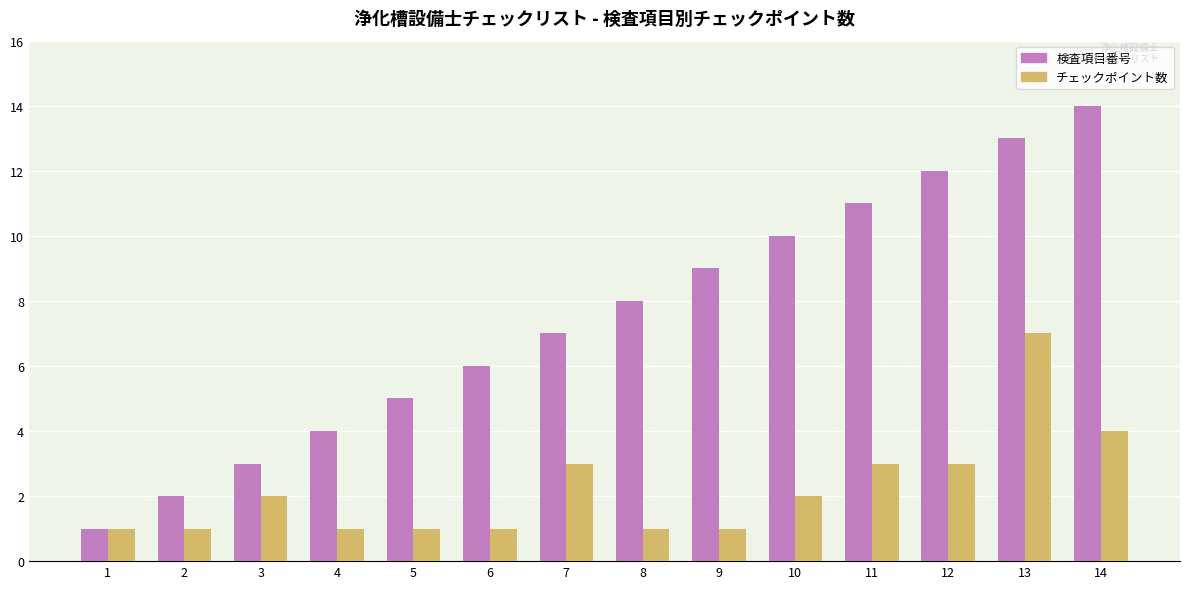

At which category does the chart reach its peak across all series?

14